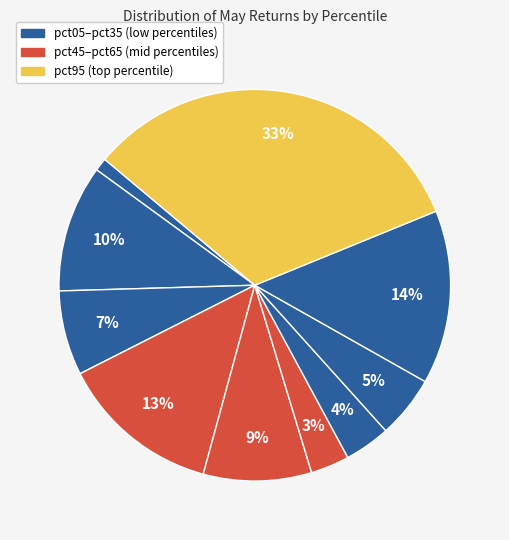

How many segments does this pie chart have?

10